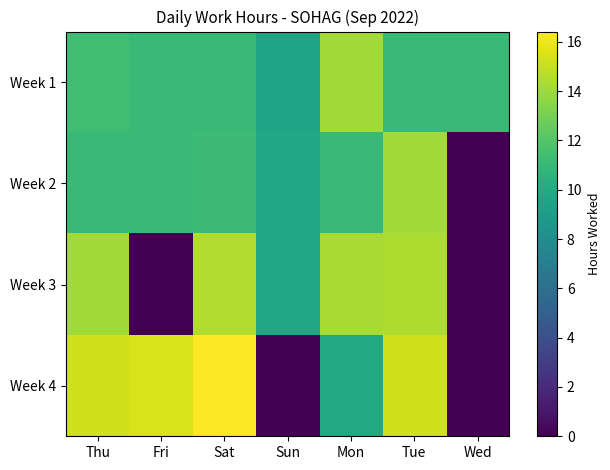

Reading left to right, transcribe all the data shown in this chart.

Week 1: Thu=11.4	Fri=11.1	Sat=11.1	Sun=9.6	Mon=14.2	Tue=11.1	Wed=11.1
Week 2: Thu=11.2	Fri=11.1	Sat=11.2	Sun=9.8	Mon=11.1	Tue=14.2	Wed=0.0
Week 3: Thu=14.2	Fri=0.0	Sat=14.4	Sun=9.8	Mon=14.2	Tue=14.4	Wed=0.0
Week 4: Thu=15.2	Fri=15.5	Sat=16.4	Sun=0.0	Mon=9.9	Tue=15.2	Wed=0.0